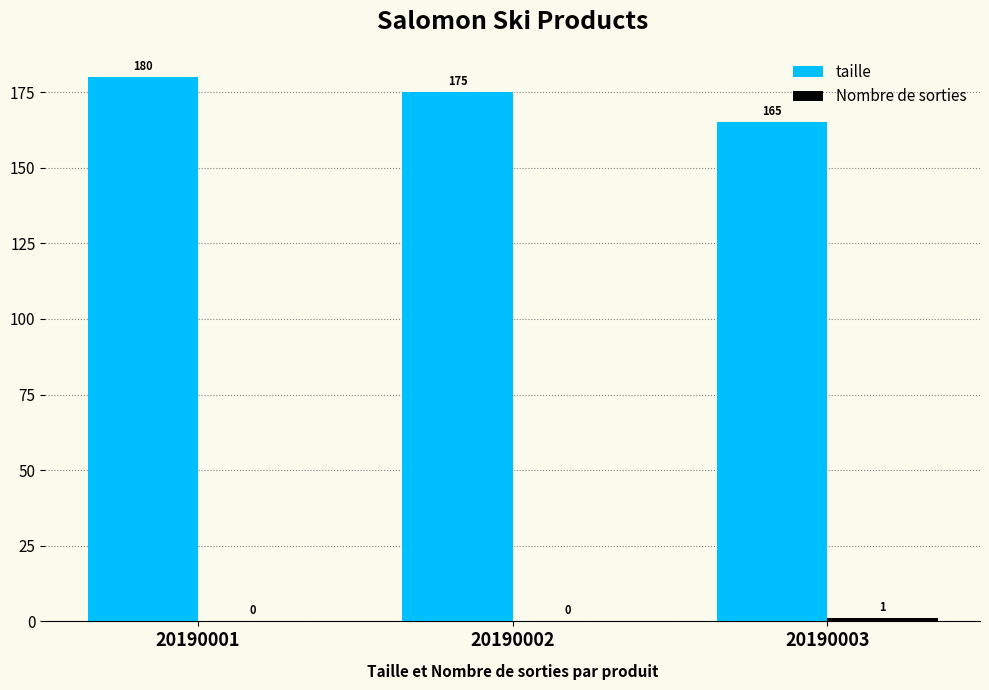

The value of taille at 20190001 is 180. True or false?

True